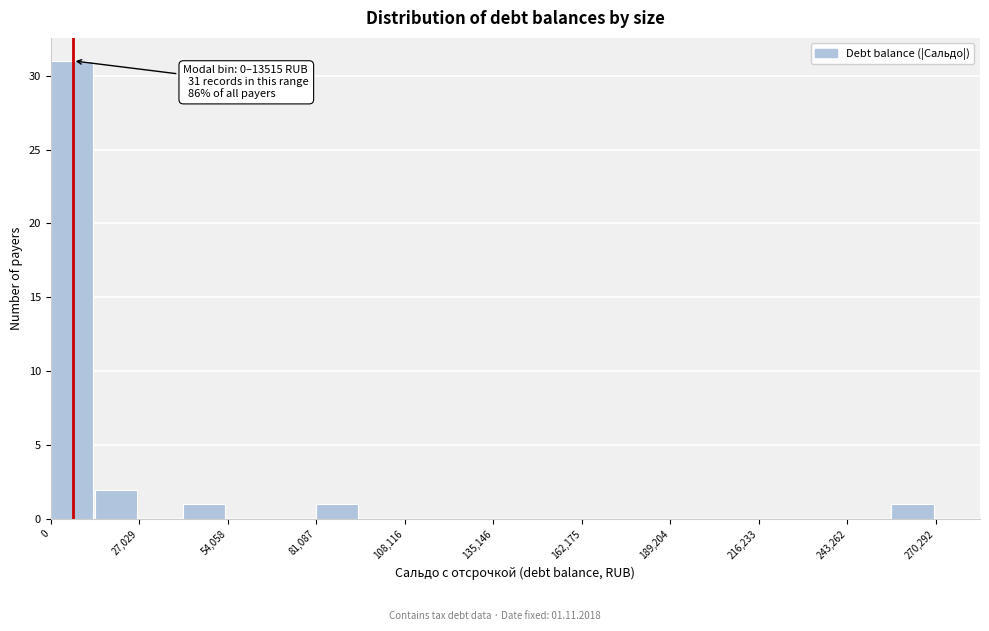

Around what value on the x-axis is the tallest bar? Give the approximate position of its centre, as read against the axis.

5000